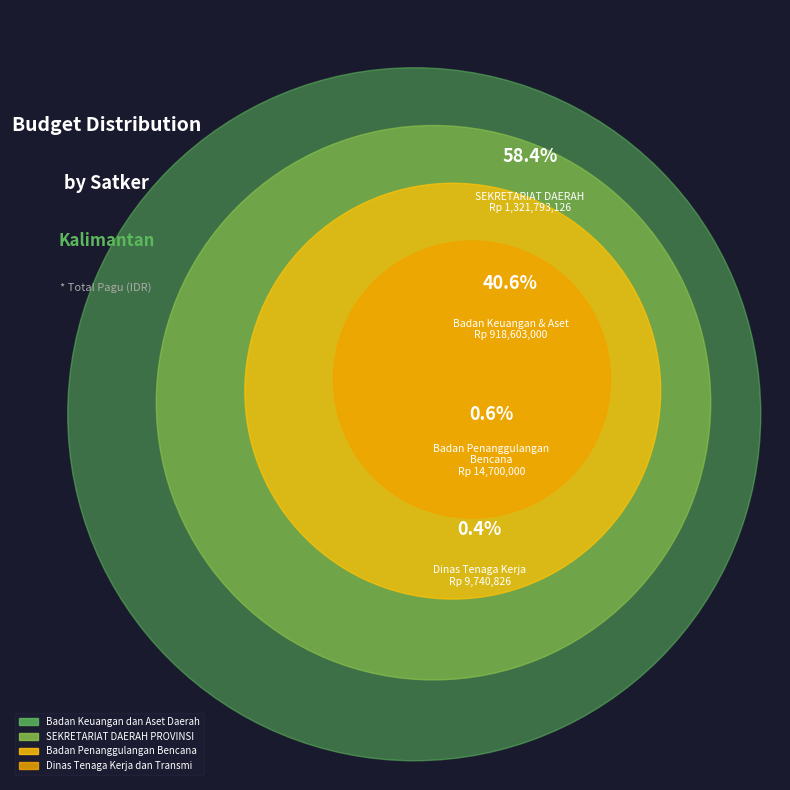

Is the sum of 9 and 6 greater than half?

Yes